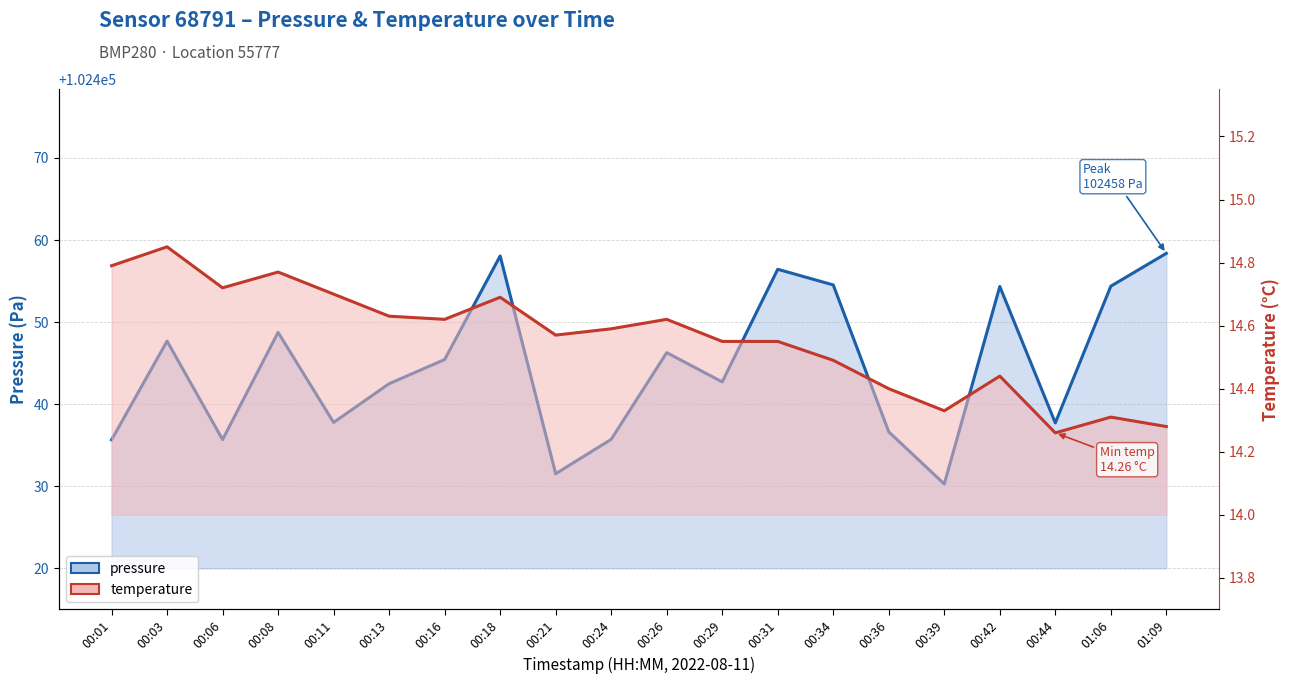

At which label is temperature closest to 14?

00:44